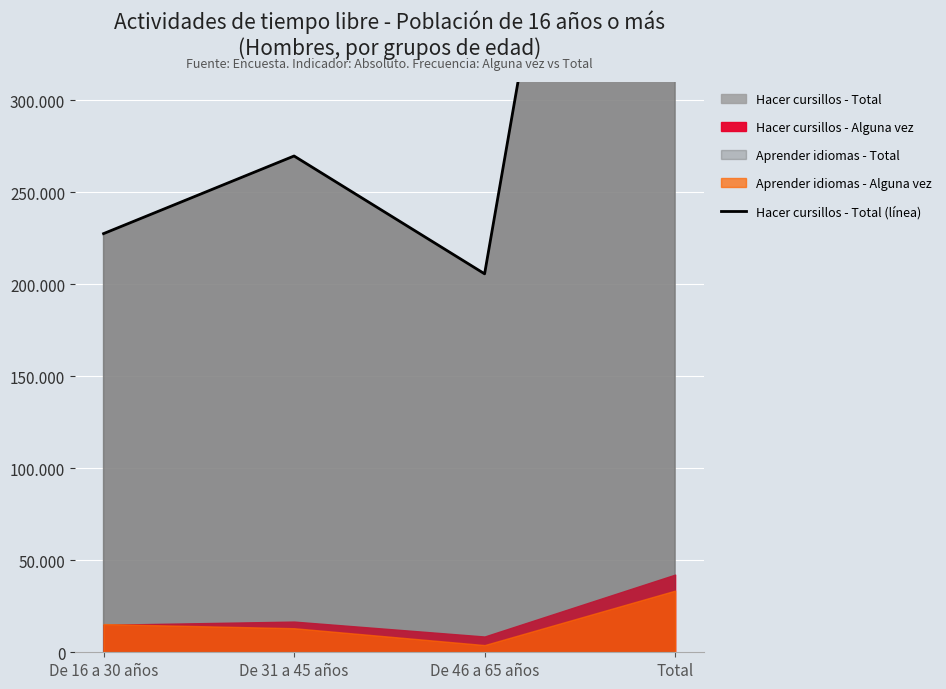

List the labels in order of value, smallest first.

De 46 a 65 años, De 16 a 30 años, De 31 a 45 años, Total